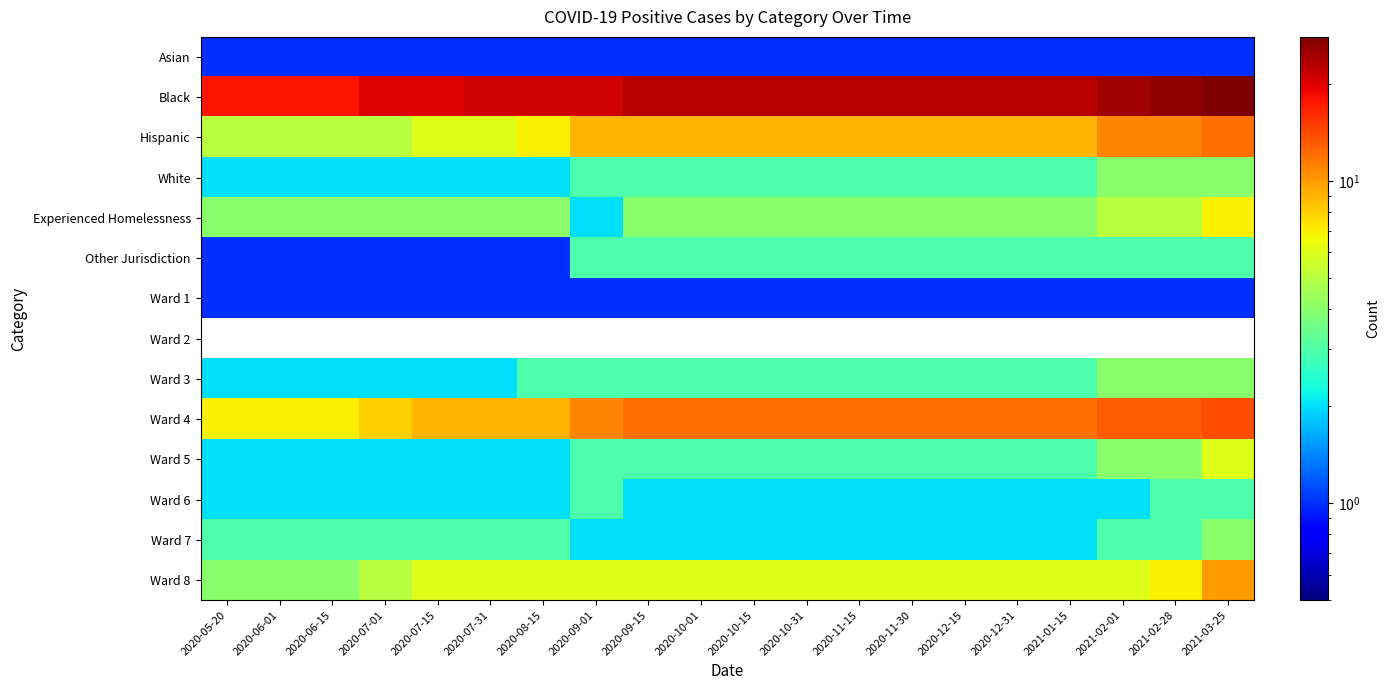

At which category does the chart reach its minimum across all series?

2020-05-20